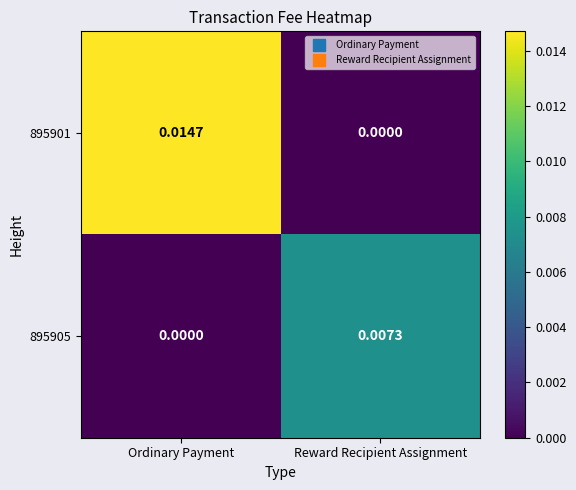

Which series changed the most between Ordinary Payment and Reward Recipient Assignment?

895901